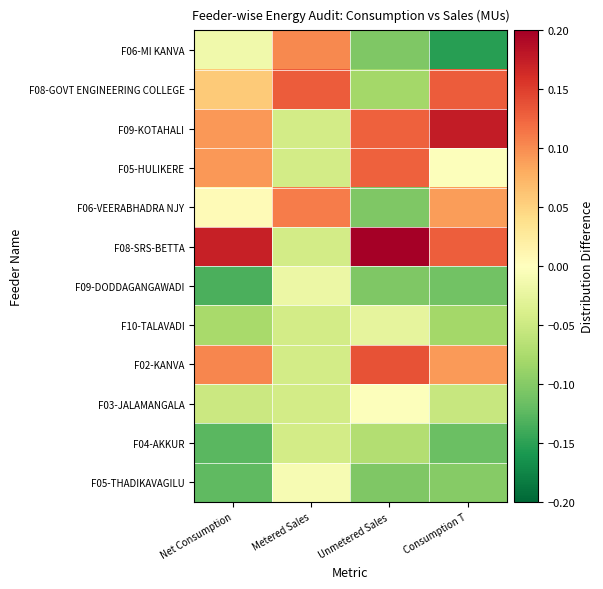

Count the number of categories in the chart.

4